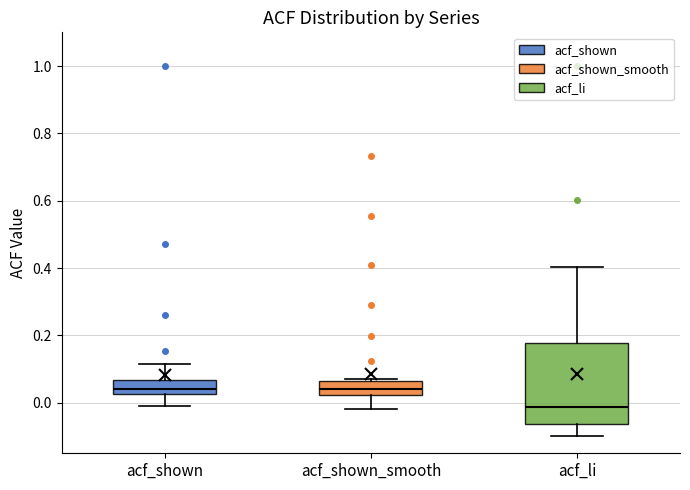

Reading left to right, read every box against the y-axis: the position of its median line, the range the box covers, and the ends of its whiskers. The values are not printed on the chart, so give them approximately, as read against the axis.

acf_shown: median 0.04, box 0.02 to 0.06, whiskers -0.02 to 0.12
acf_shown_smooth: median 0.04, box 0.02 to 0.06, whiskers -0.02 to 0.08
acf_li: median -0.02, box -0.06 to 0.18, whiskers -0.10 to 0.40